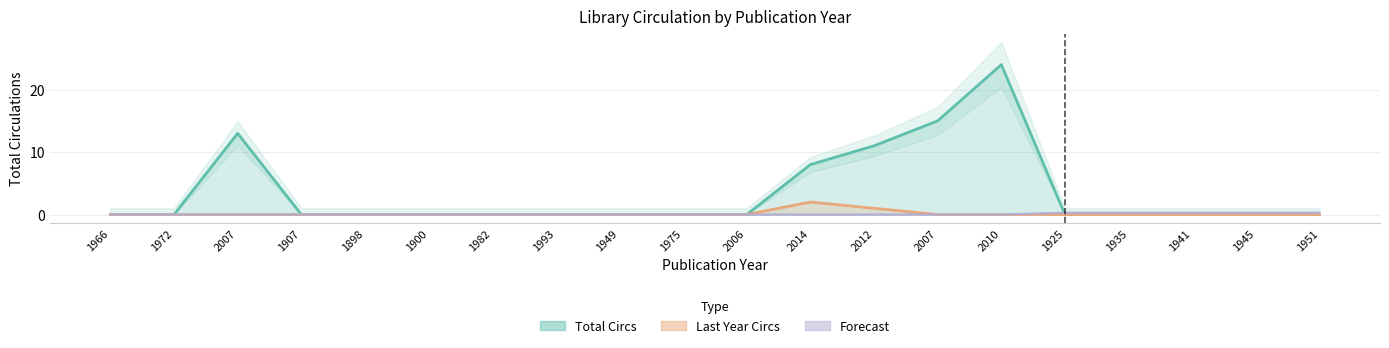

True or false: Last Year Circs and Total Circs cross at least once.

False